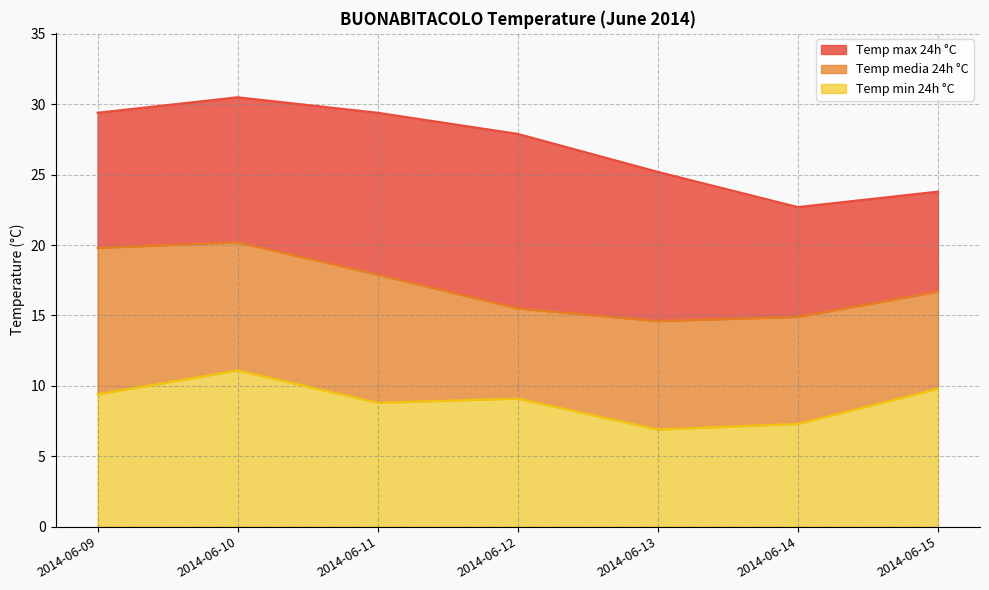

Which series has the largest total across all categories?

Temp max 24h °C